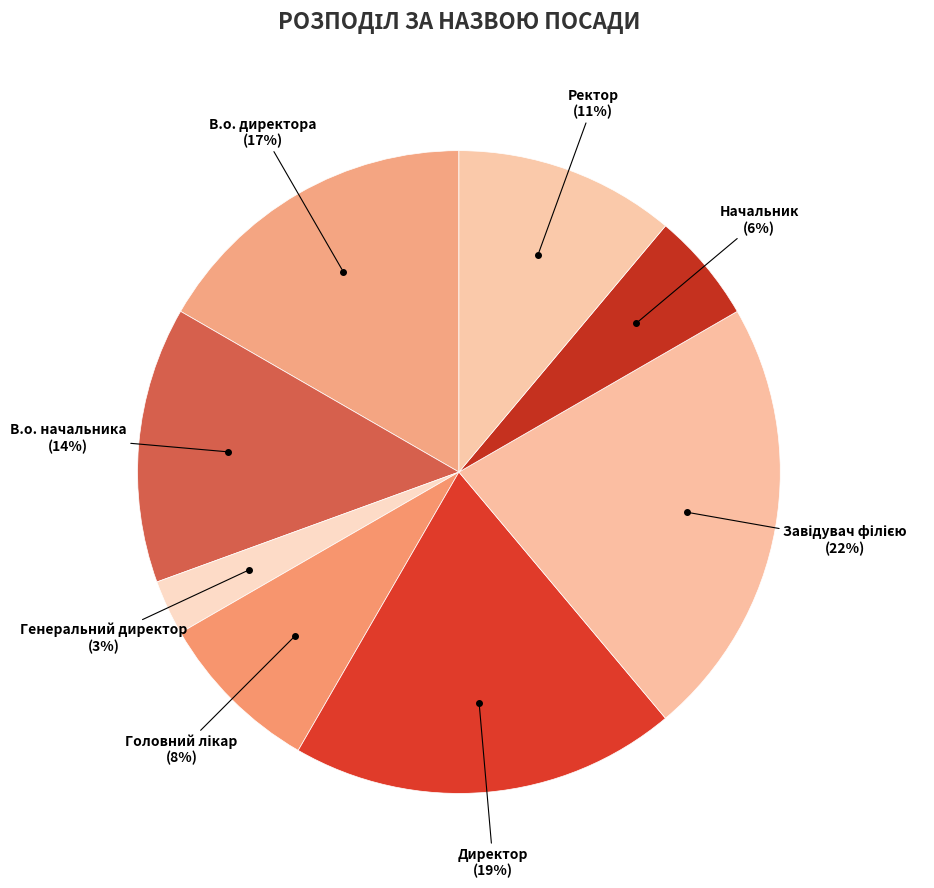

What is the smallest slice in the pie chart?

Генеральний директор